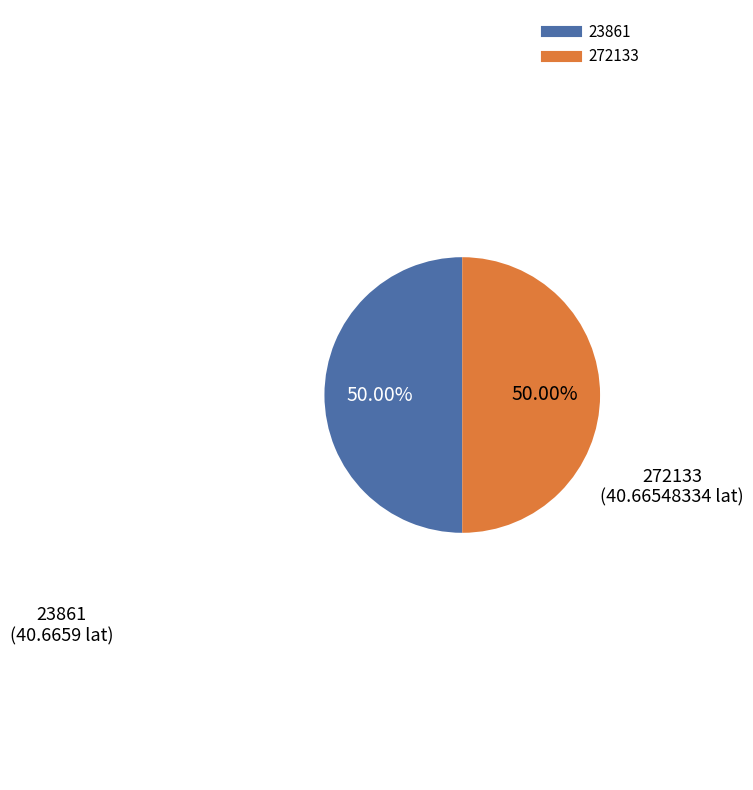

Is it true that 23861 is 60% of the pie?

False